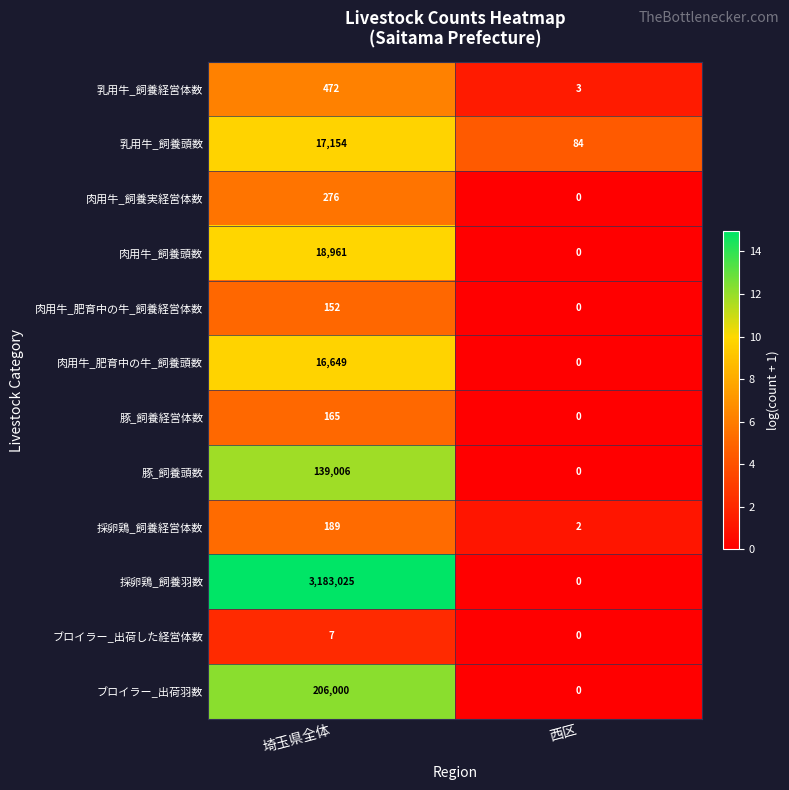

Which series has the widest spread of values?

採卵鶏_飼養羽数